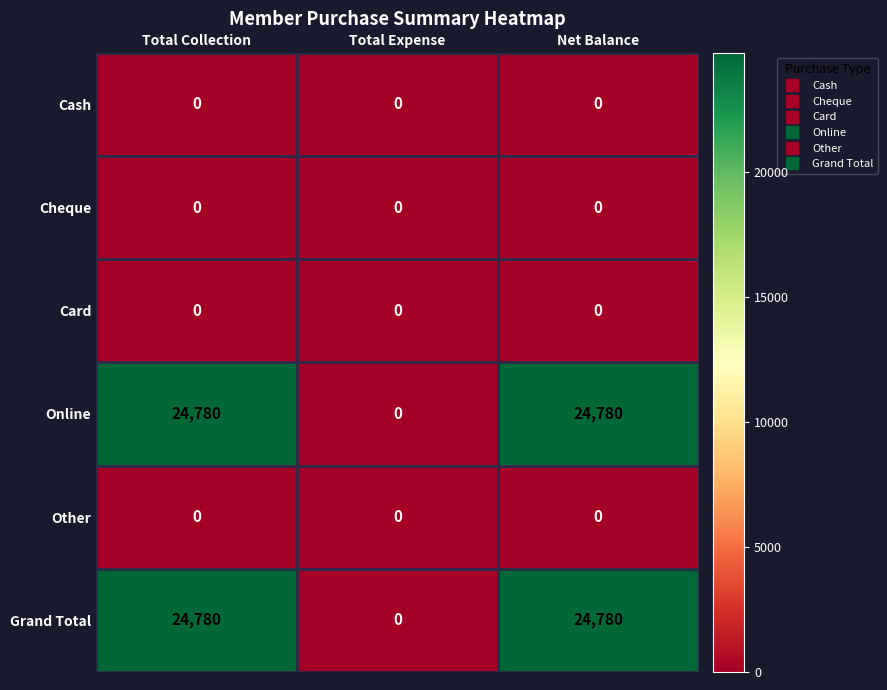

What is the difference between the highest and lowest values at Total Collection?

24780